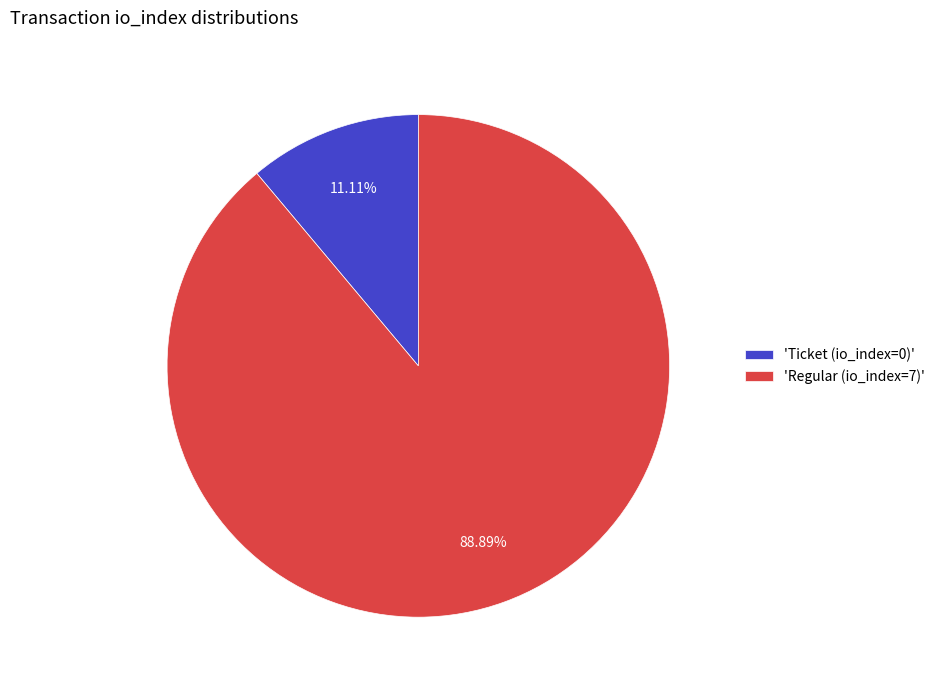

Which category has the smallest portion of the pie?

'Ticket (io_index=0)'